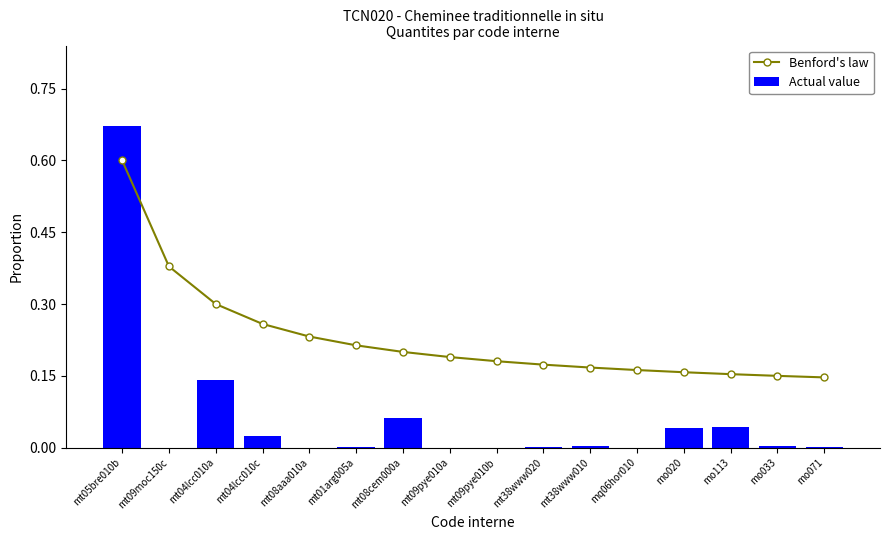

At which label does Actual value reach its peak?

mt05bre010b